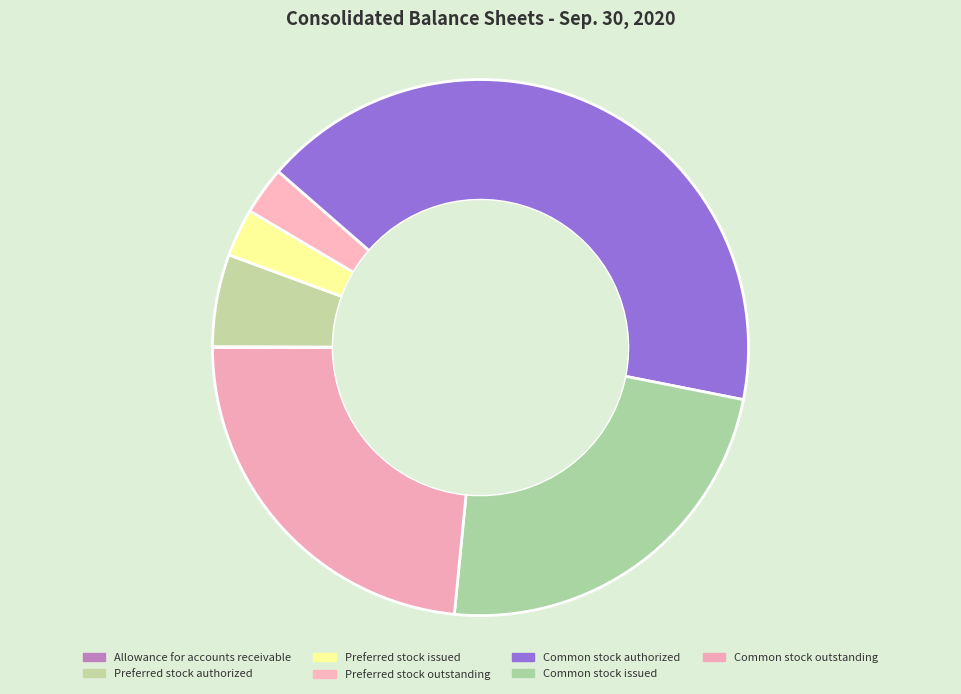

Rank the categories by value from highest to lowest.

Common stock authorized, Common stock issued, Common stock outstanding, Preferred stock authorized, Preferred stock issued, Preferred stock outstanding, Allowance for accounts receivable